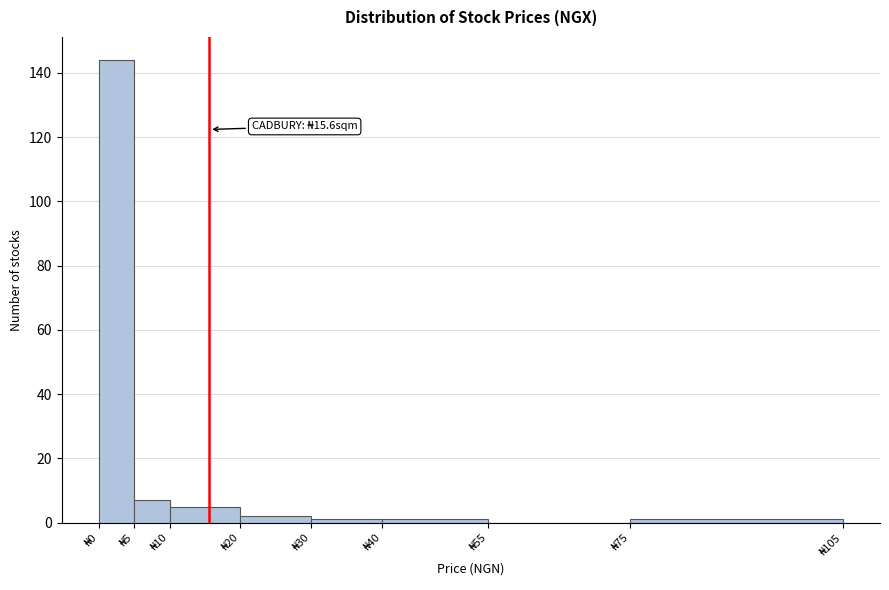

Over which range of the x-axis is the bar tallest?

0 to 5